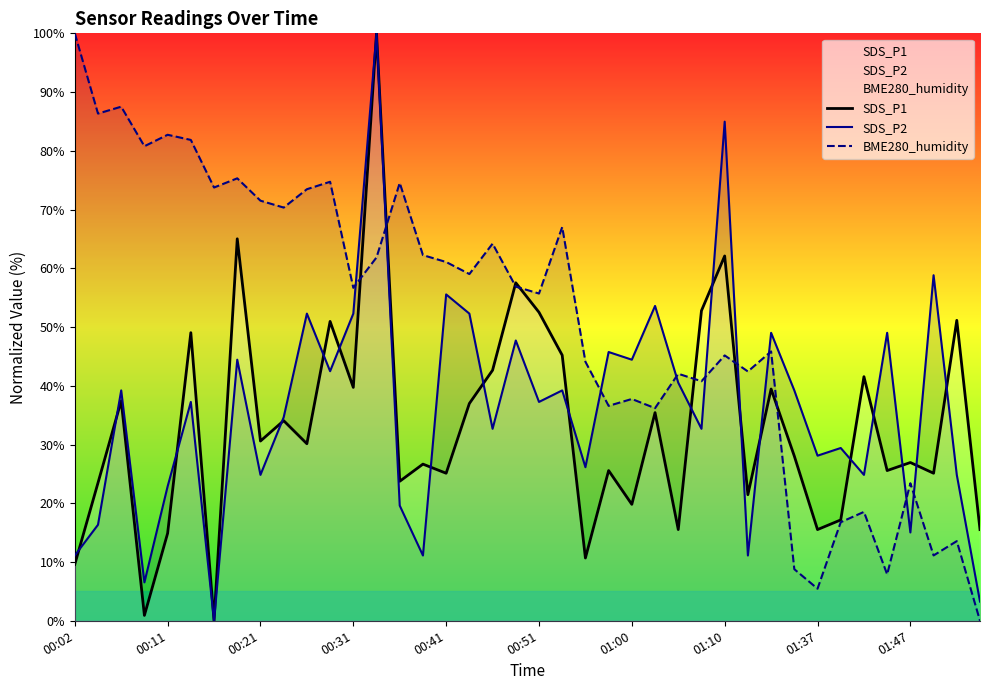

What value does the SDS_P1 series have at 00:11?

14.9